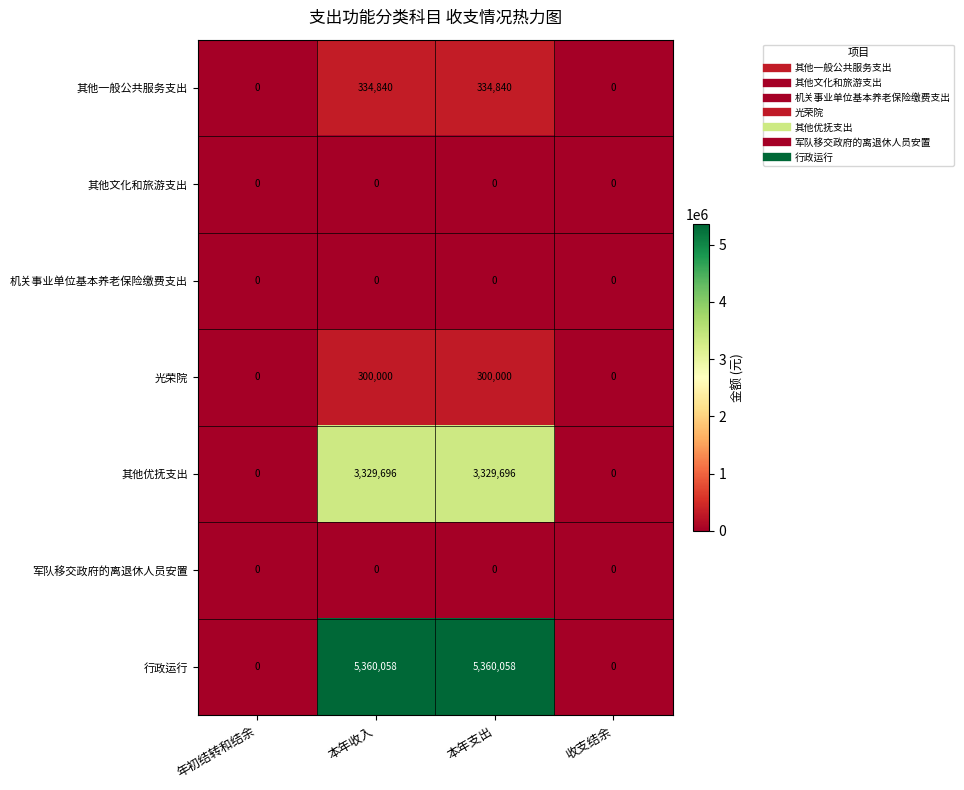

How many 其他一般公共服务支出 values are between 0 and 334840?

4